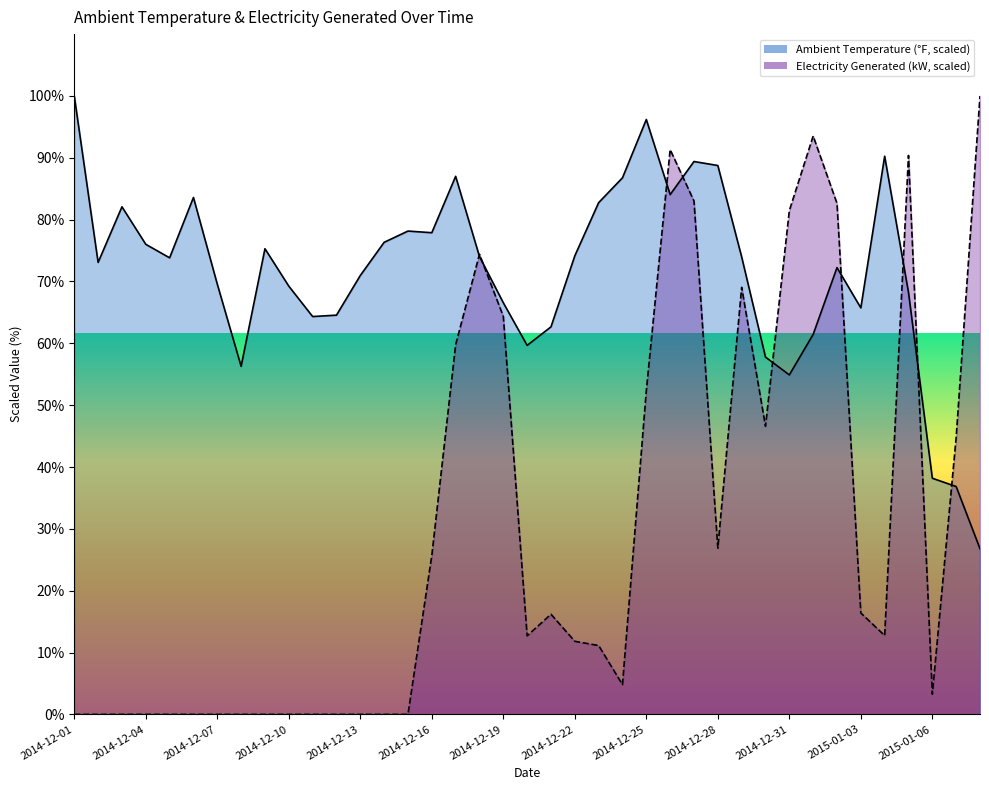

The Electricity Generated series shows 57.3 at 2014-12-04. True or false?

False